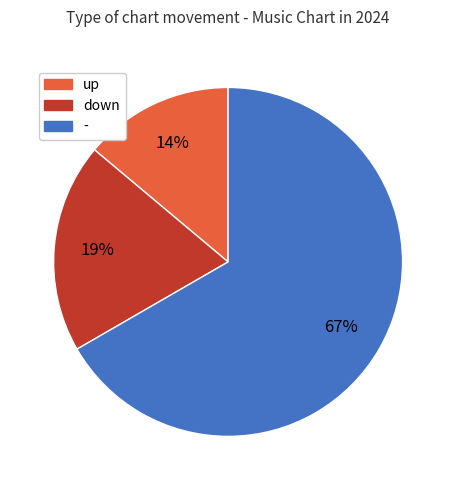

Which slice is the largest?

-